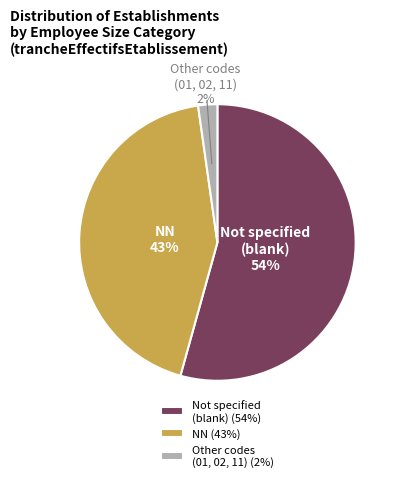

To the nearest percent, what portion does Other codes (01, 02, 11) represent?

2%